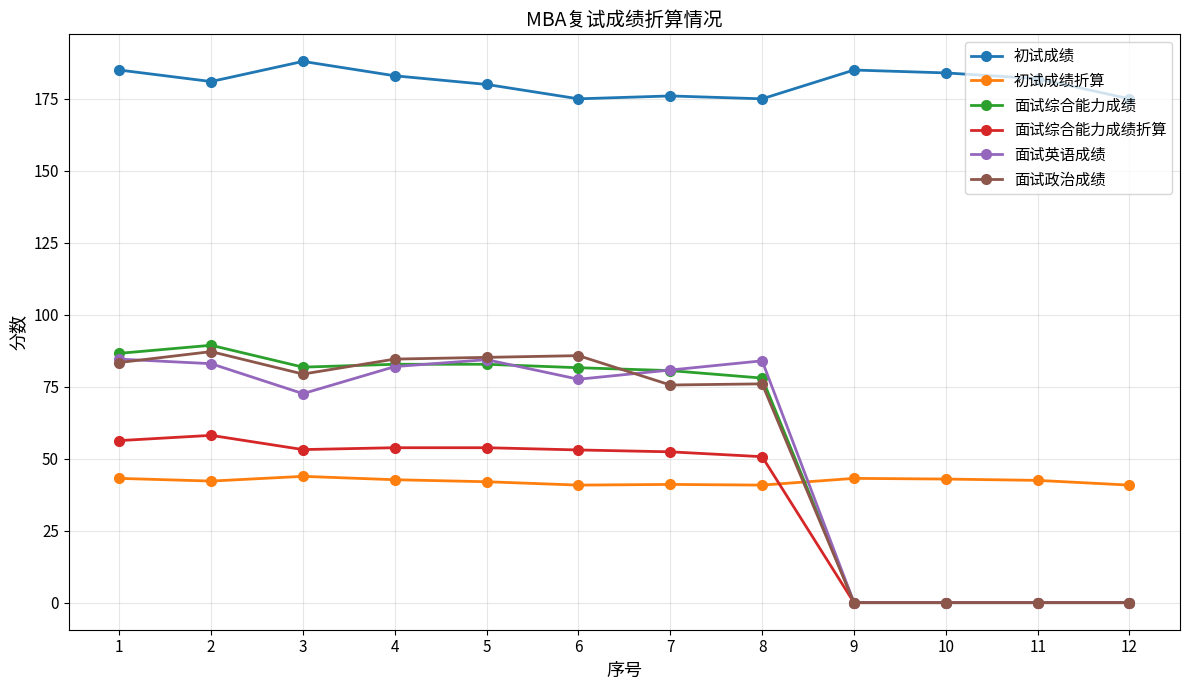

Which series has the widest spread of values?

面试综合能力成绩